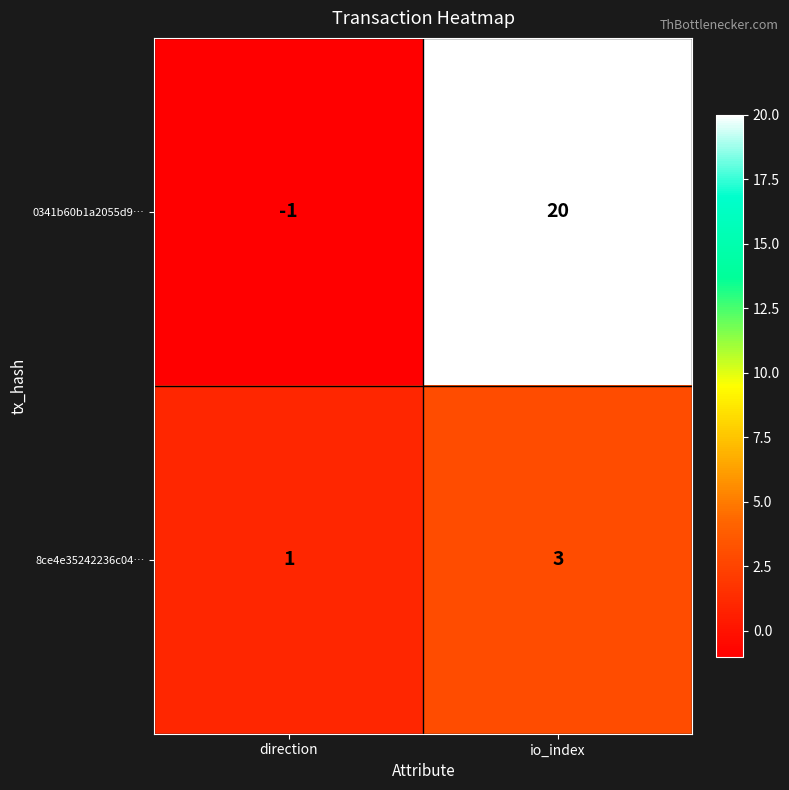

Rank the series by their average value, from highest to lowest.

0341b60b1a2055d9…, 8ce4e35242236c04…